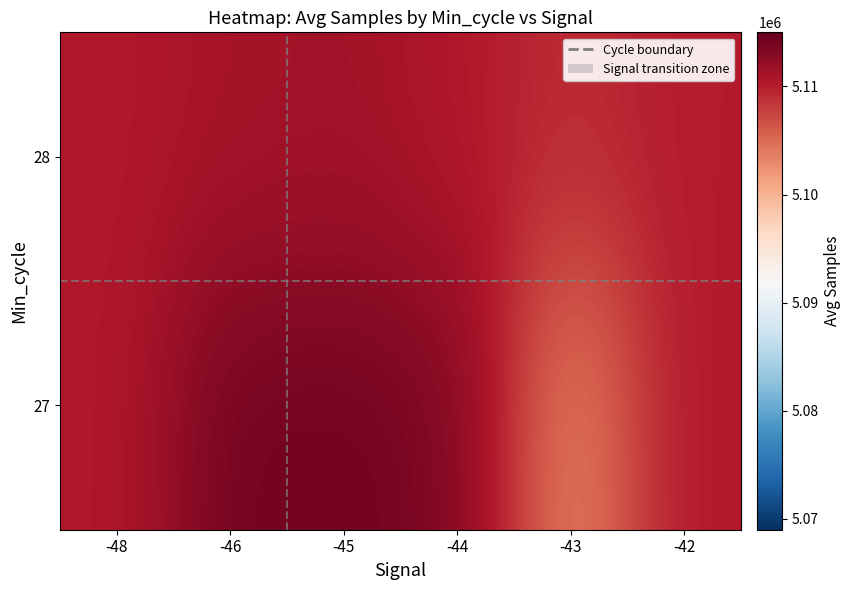

What is the minimum value shown in the chart?

5103169.7